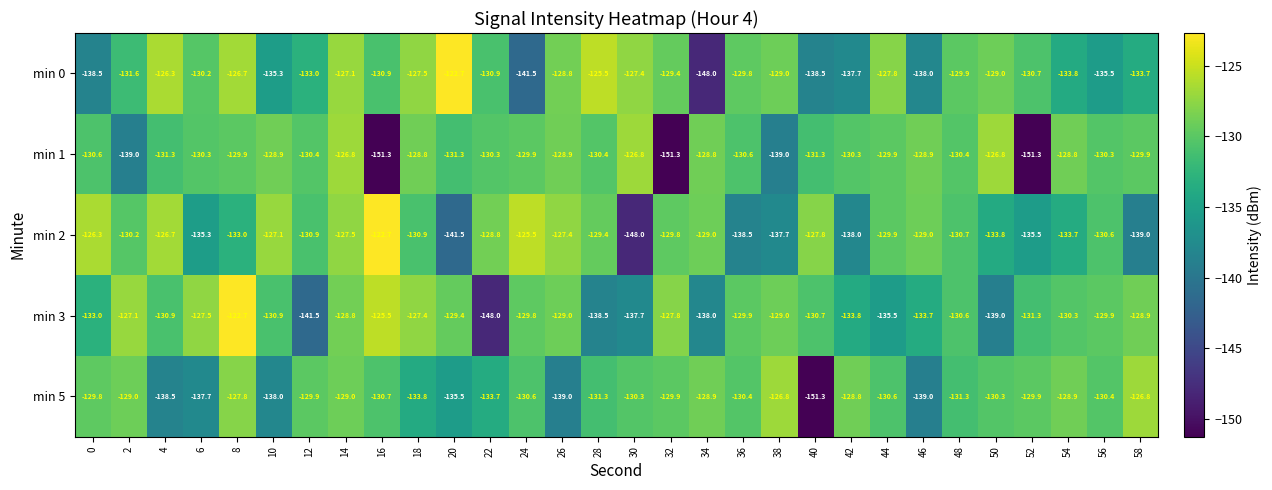

Count the number of data series in this chart.

5